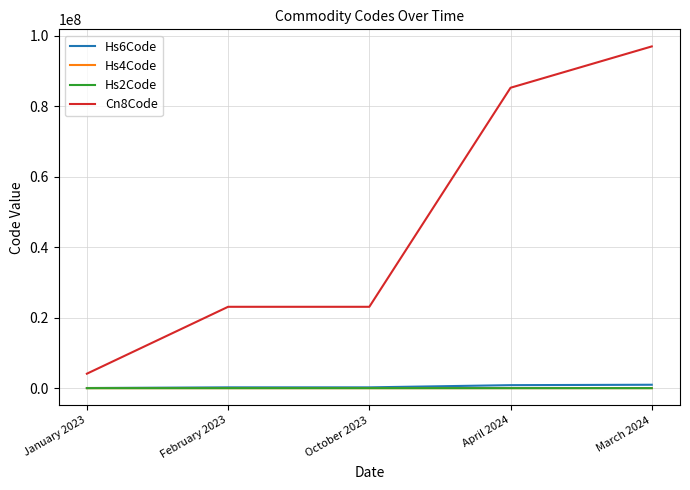

What is the difference between the highest and lowest values at March 2024?

97019803